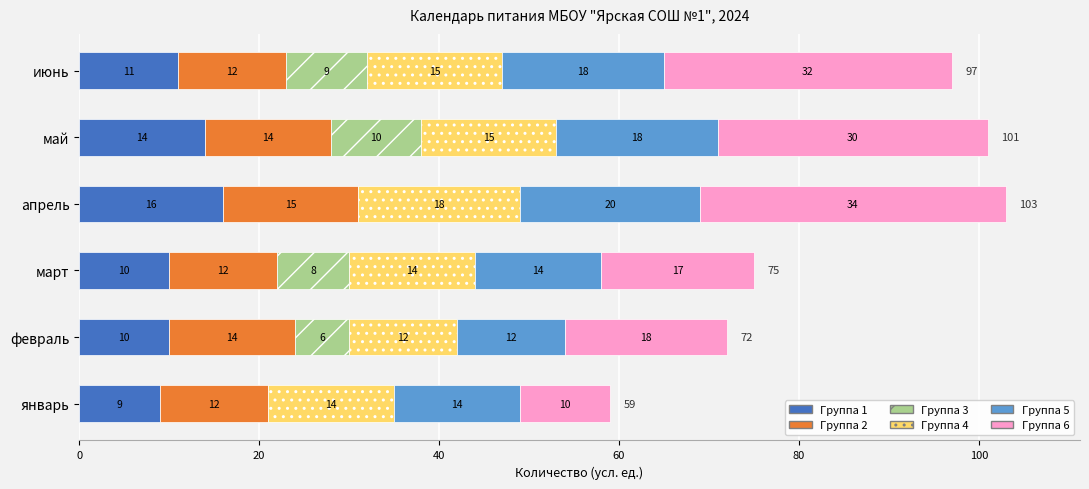

Count the number of data series in this chart.

6